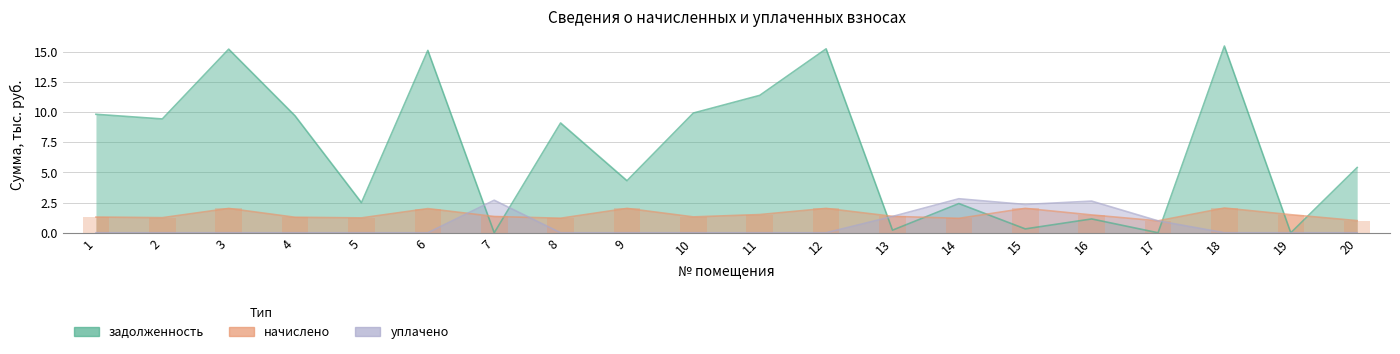

The value of задолженность at 16 is 1.1. True or false?

True